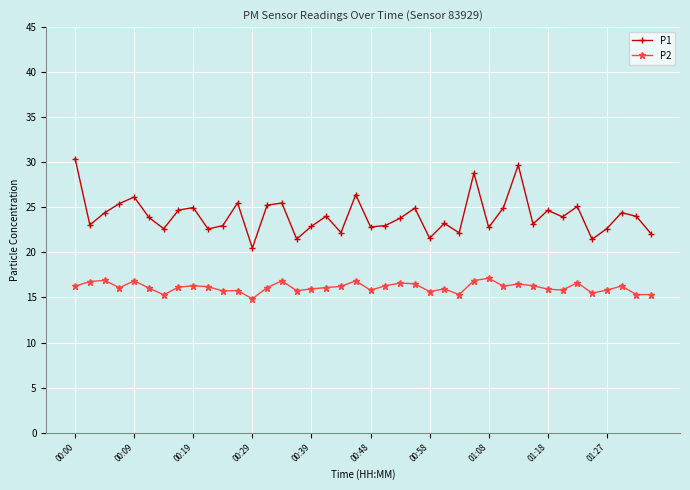

What is the highest value of the P1 series?

30.4